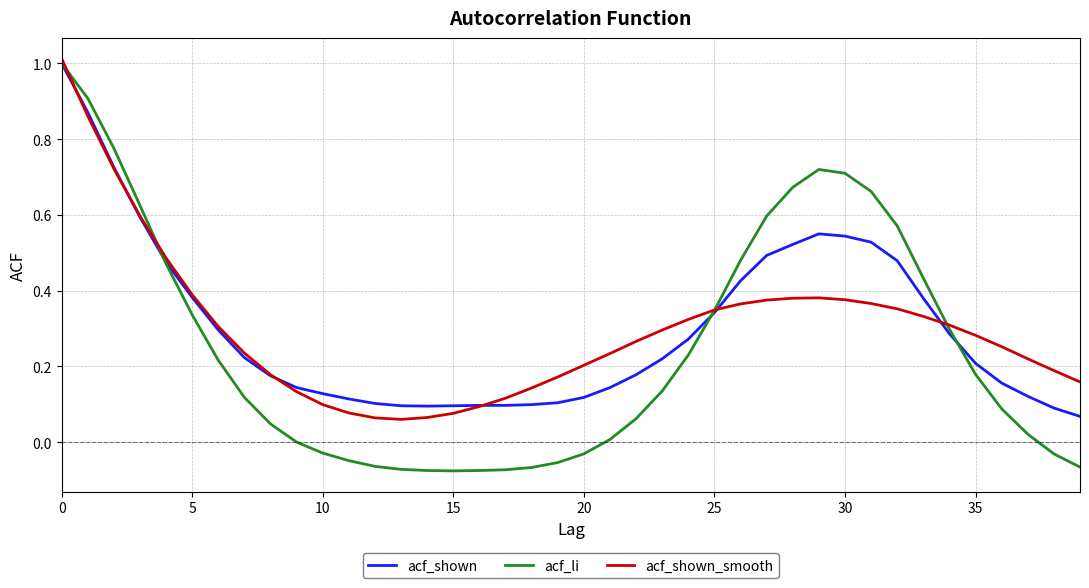

Which series has the largest range (max minus min)?

acf_li